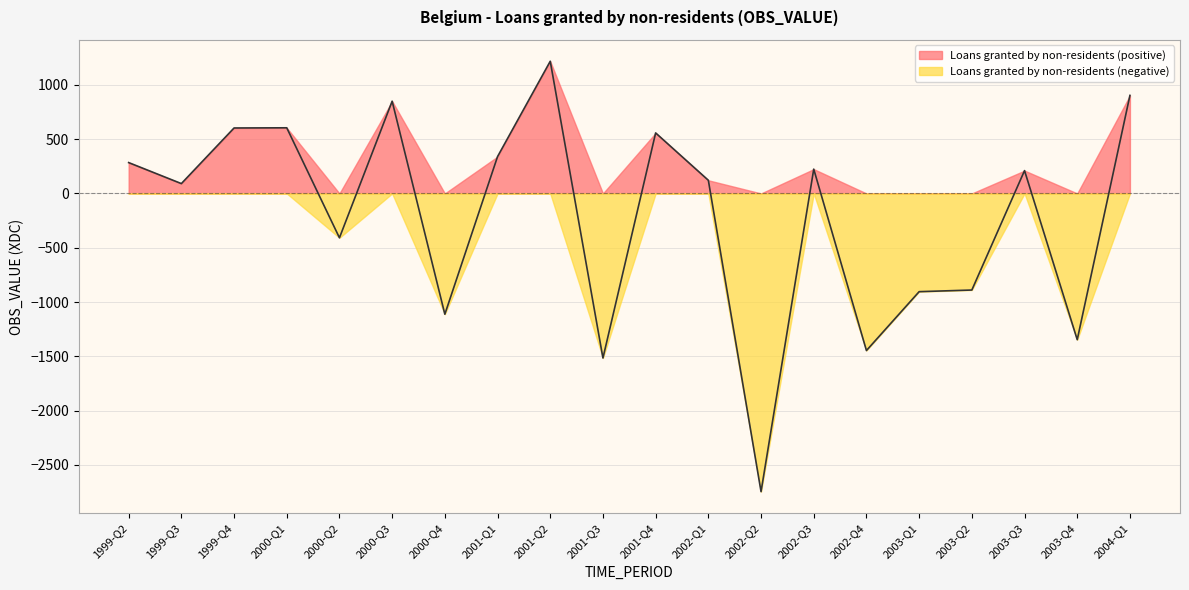

How many lines are shown in the chart?

2